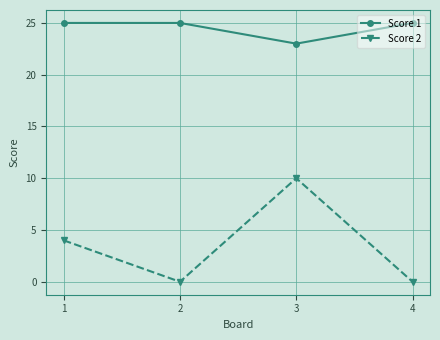

The value of Score 2 at 4 is 6. True or false?

False